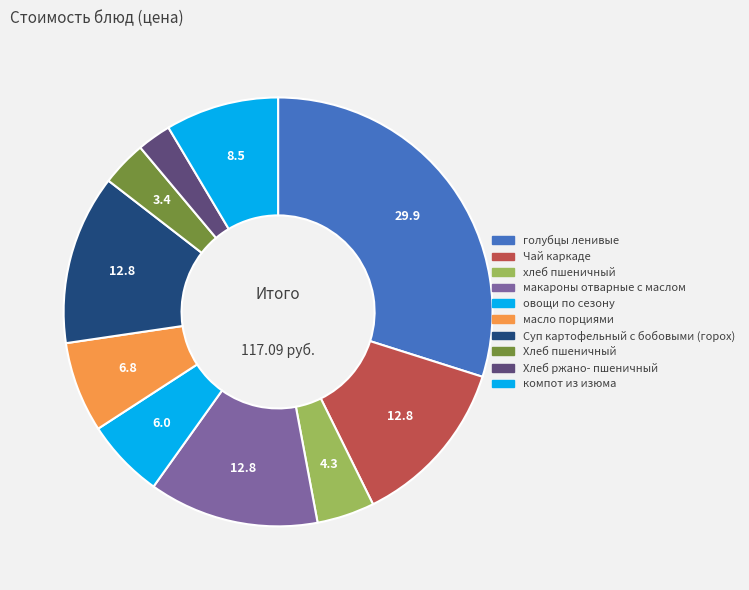

To the nearest percent, what is the difference between the largest and smallest slice percentages?

27%